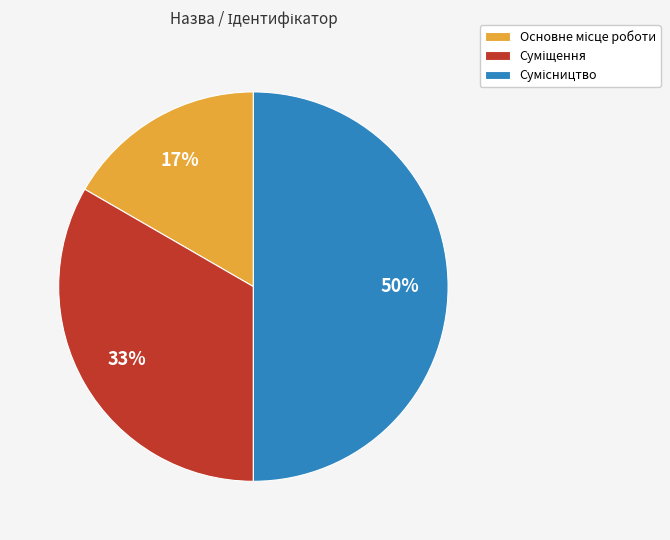

To the nearest percent, what is the difference between the largest and smallest slice percentages?

33%